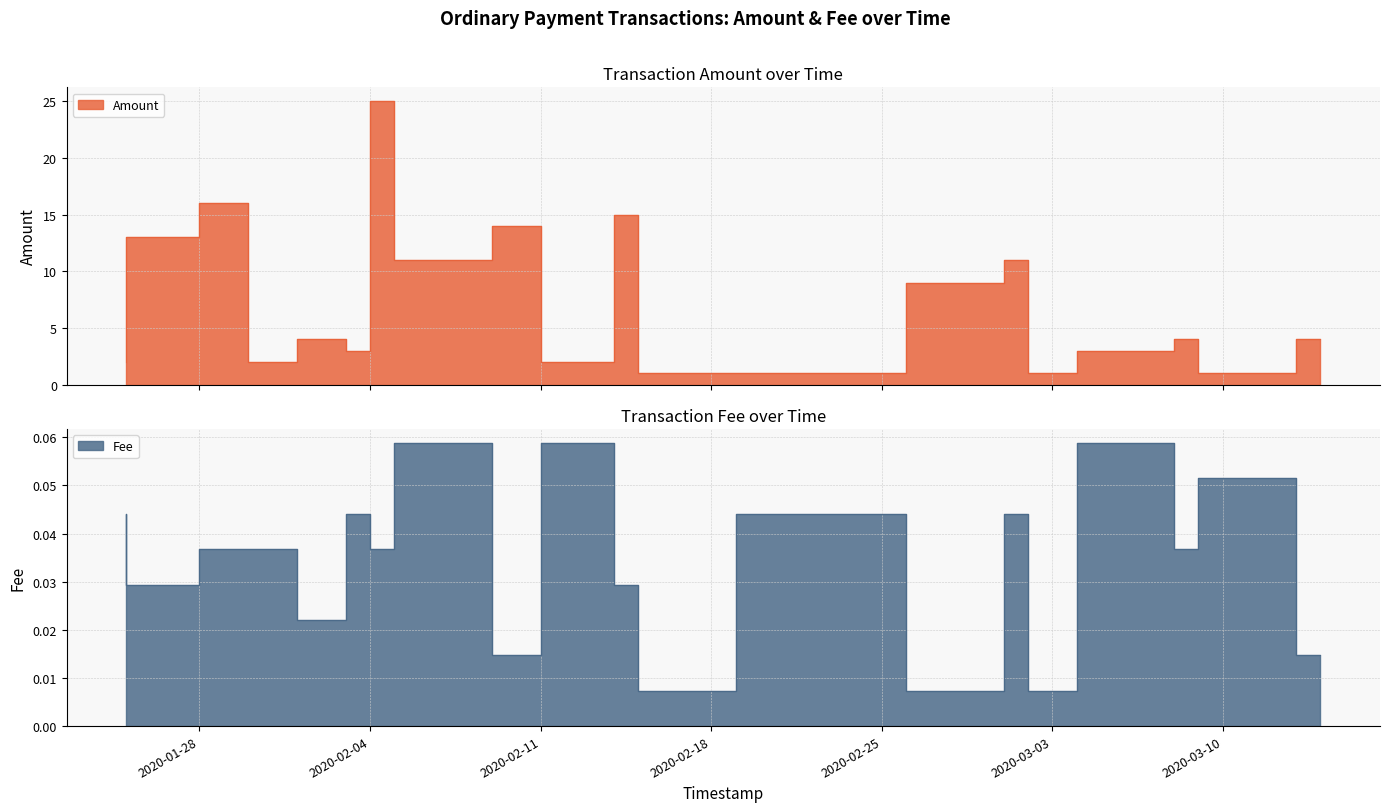

At 2020-01-25, list the series in order from smallest to largest.

Fee, Amount